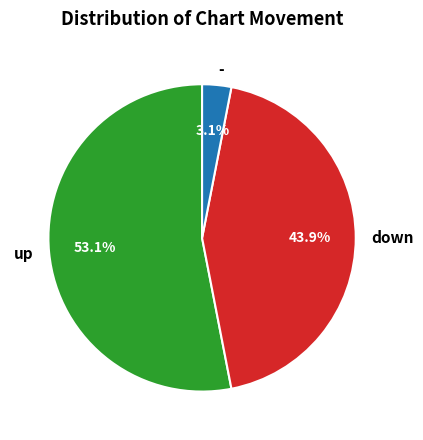

The - slice represents 3% of the pie. True or false?

True